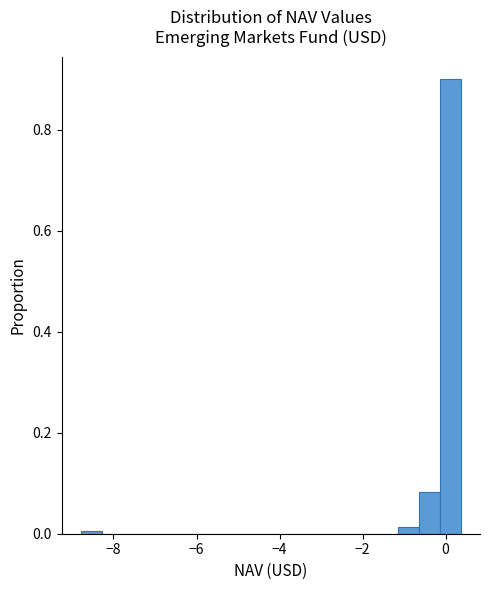

Read against the x-axis, roughly where is the centre of the tallest bar?

0.2